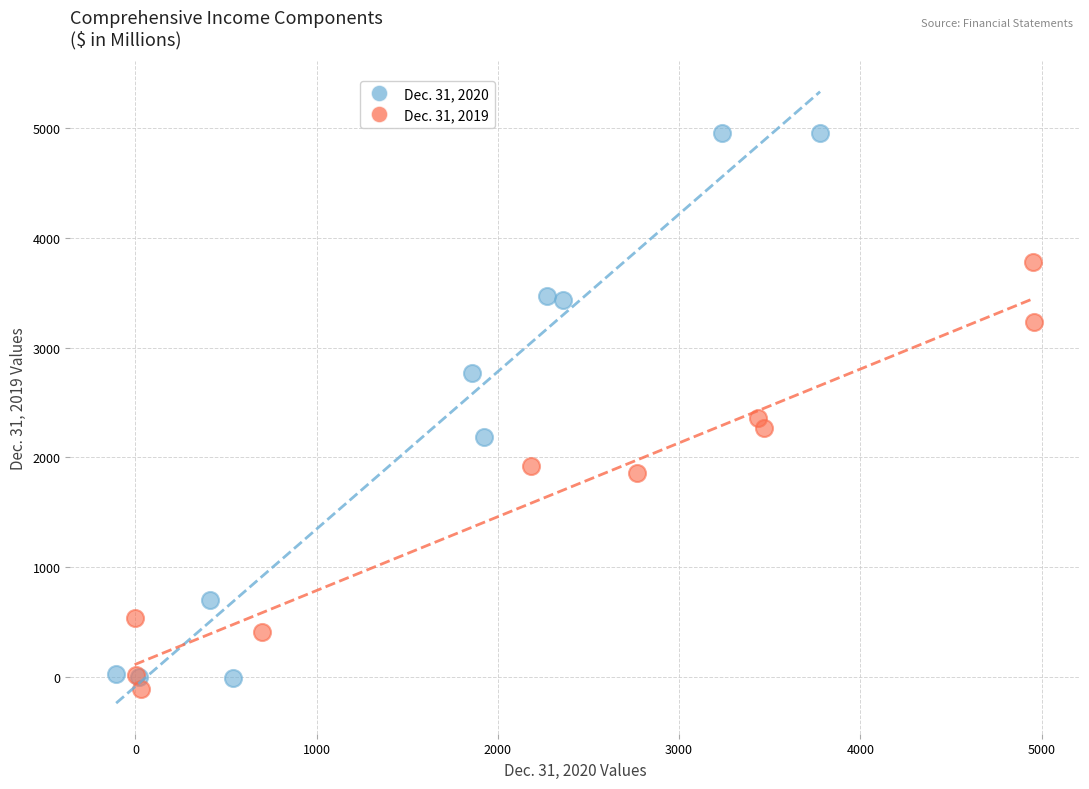

Which series has the widest spread of Y values?

Dec. 31, 2020